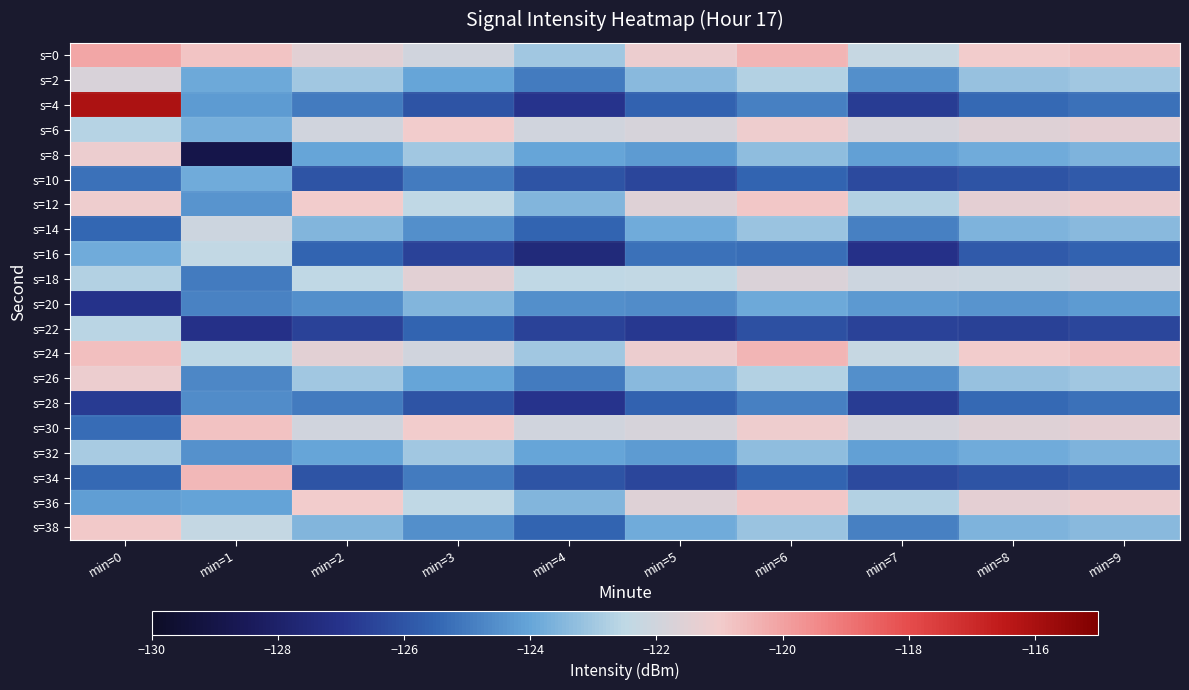

What is the total value across all series at min=9?

-2467.0